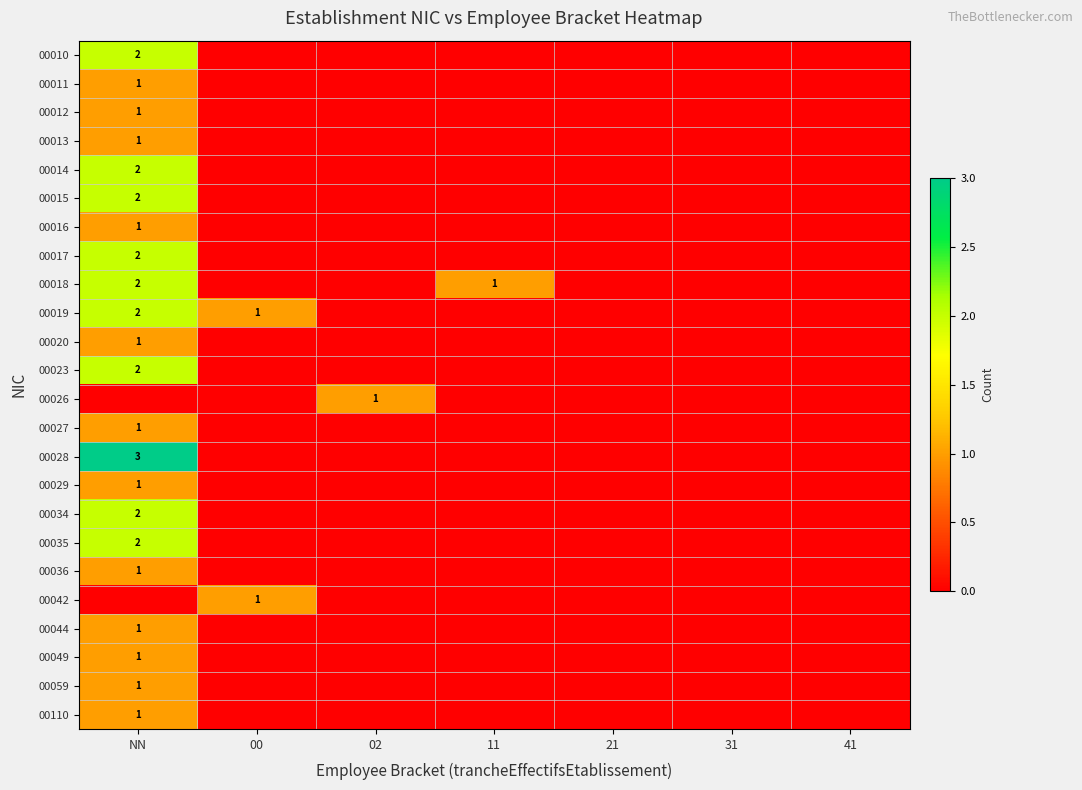

The 00019 series shows 2 at 00. True or false?

False